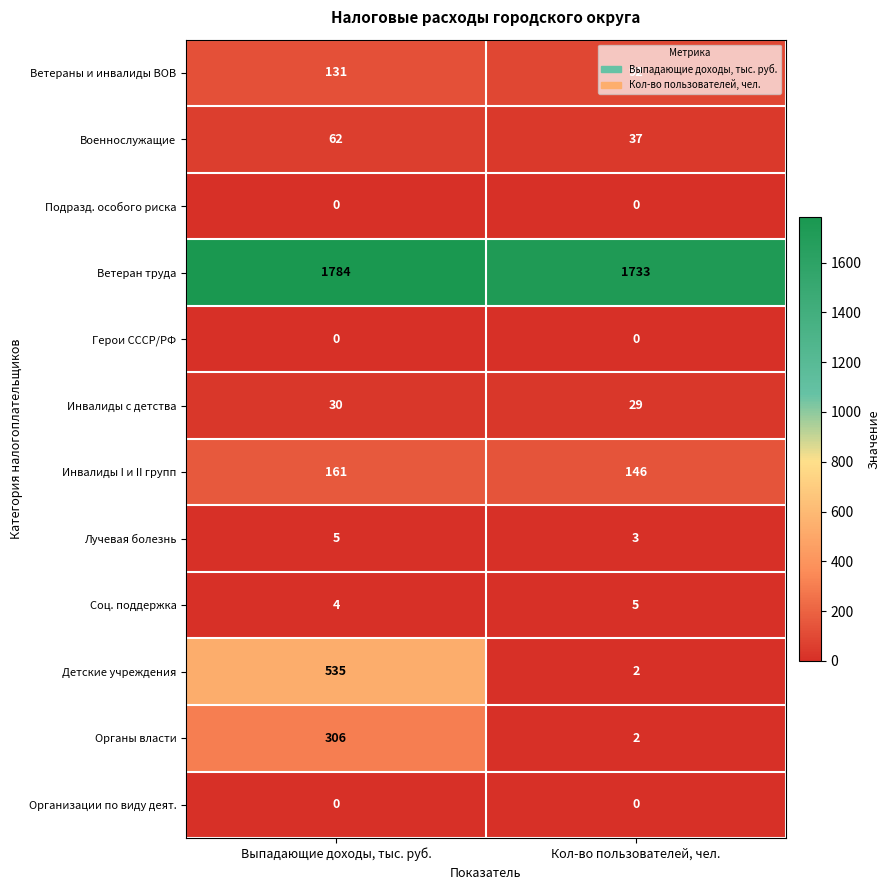

What value does the Ветераны и инвалиды ВОВ series have at Выпадающие доходы, тыс. руб., to the nearest 5?

130